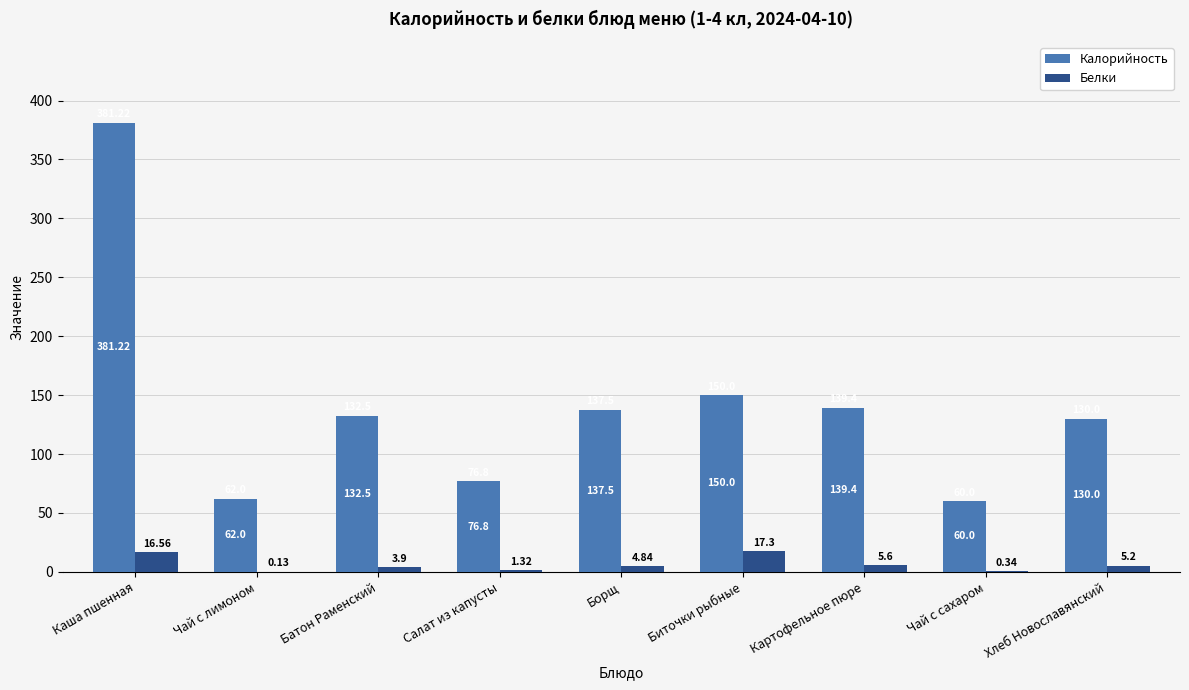

The Белки series shows 3.9 at Батон Раменский. True or false?

True